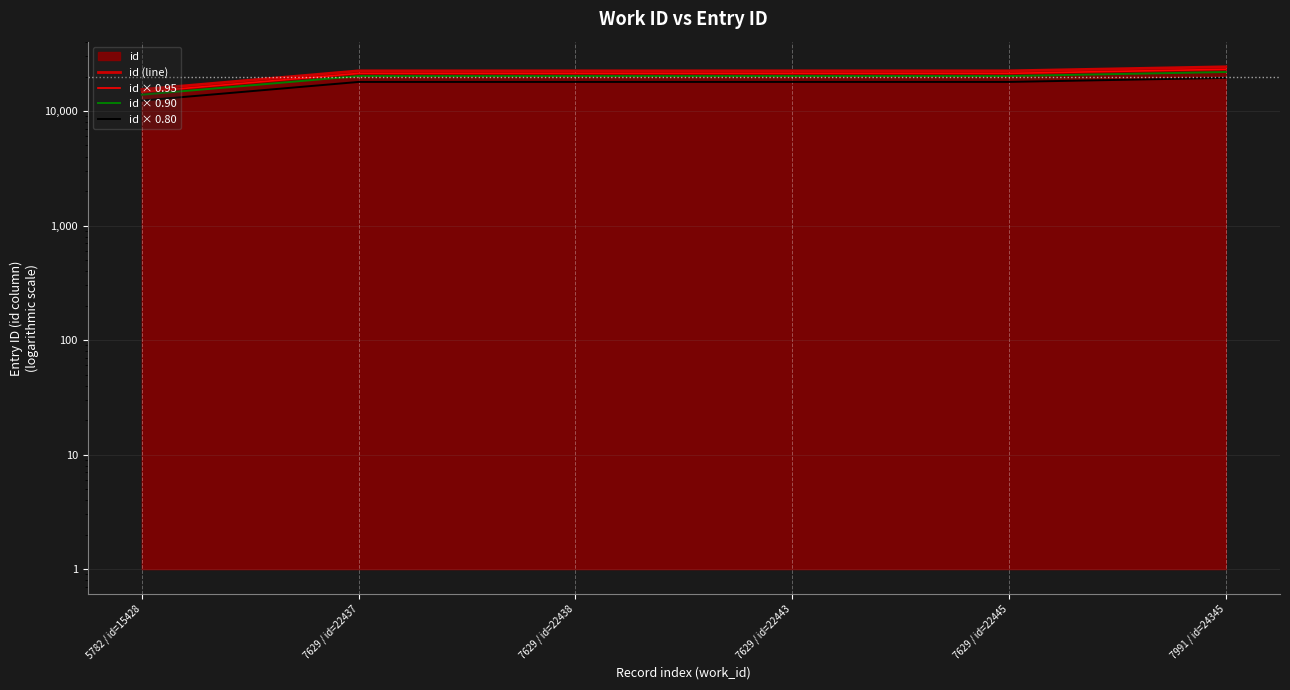

Reading right to left, list all the values displayed in this chart.

id (line): 24345.0	22445.0	22443.0	22438.0	22437.0	15428.0
id × 0.95: 23127.8	21322.8	21320.8	21316.1	21315.1	14656.6
id × 0.90: 21910.5	20200.5	20198.7	20194.2	20193.3	13885.2
id × 0.80: 19476.0	17956.0	17954.4	17950.4	17949.6	12342.4